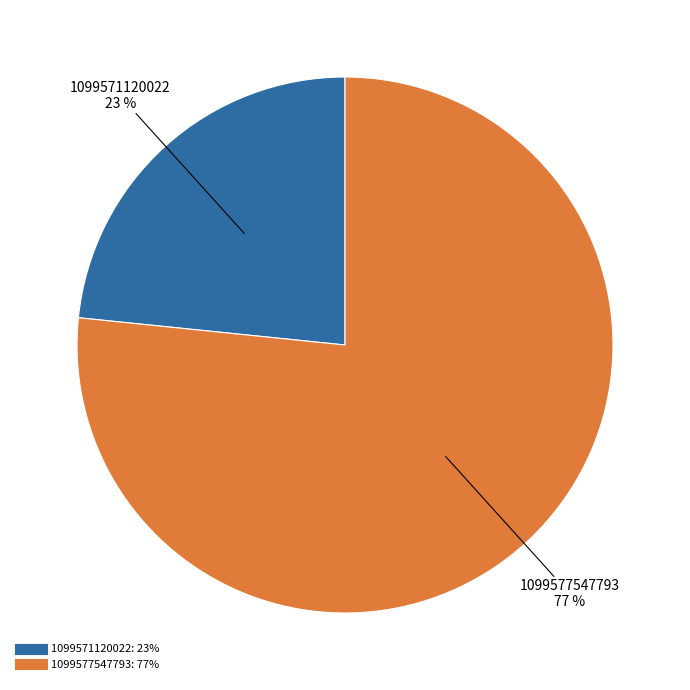

Is it true that 1099577547793 is 77% of the pie?

True